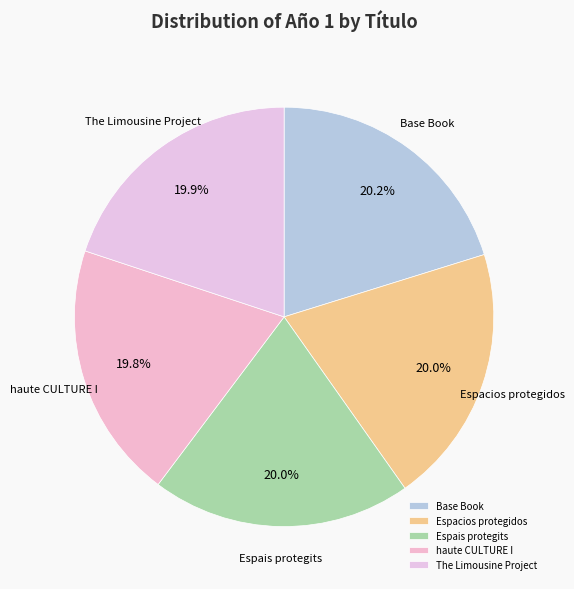

What is the ratio of the value at Base Book to the value at haute CULTURE I?

1.0